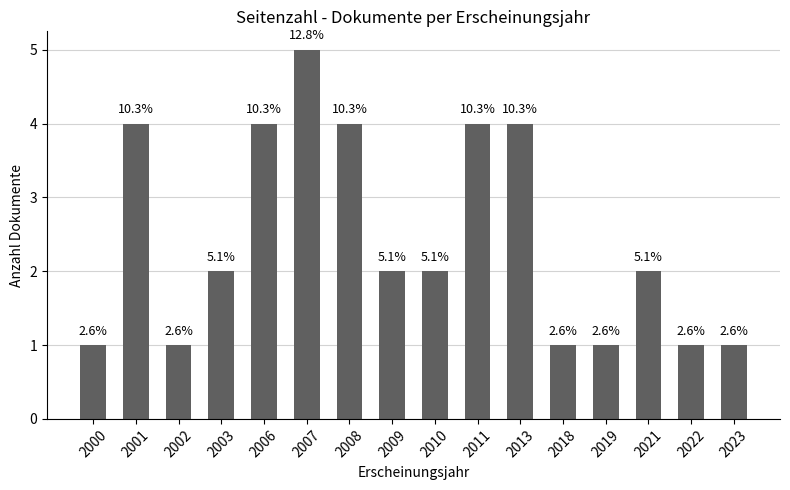

Are the bars horizontal?

No